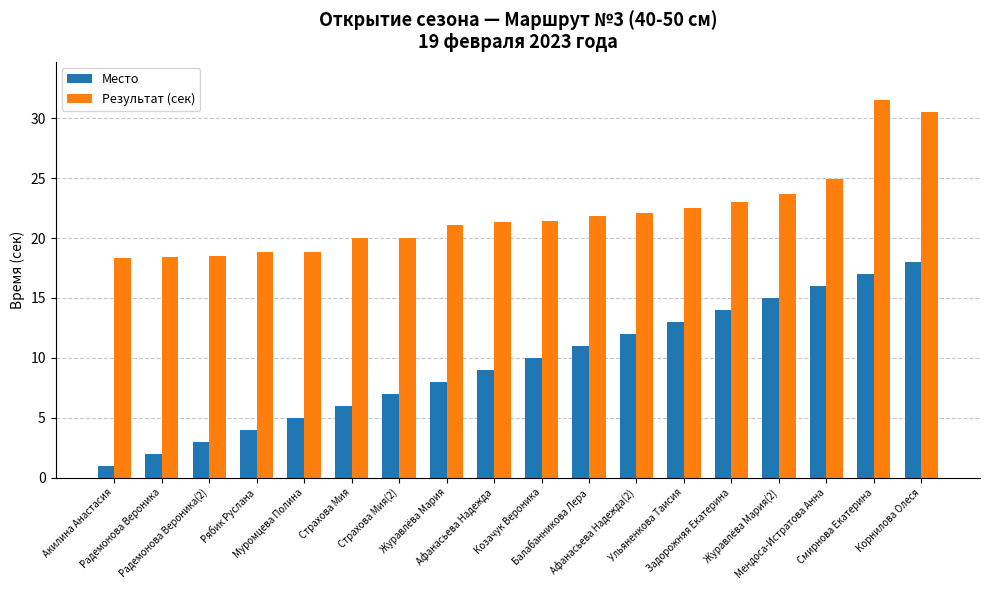

Where is Результат (сек) nearest to the value 24?

Журавлёва Мария(2)